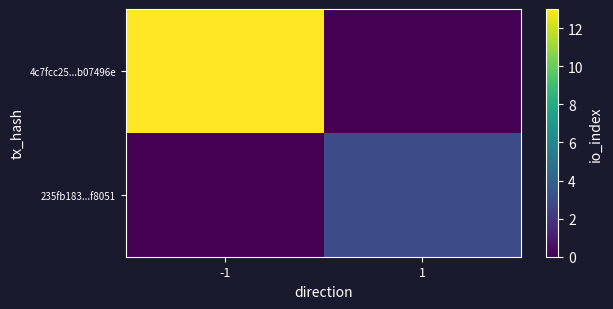

What is the spread (max minus min) of values at 1?

3